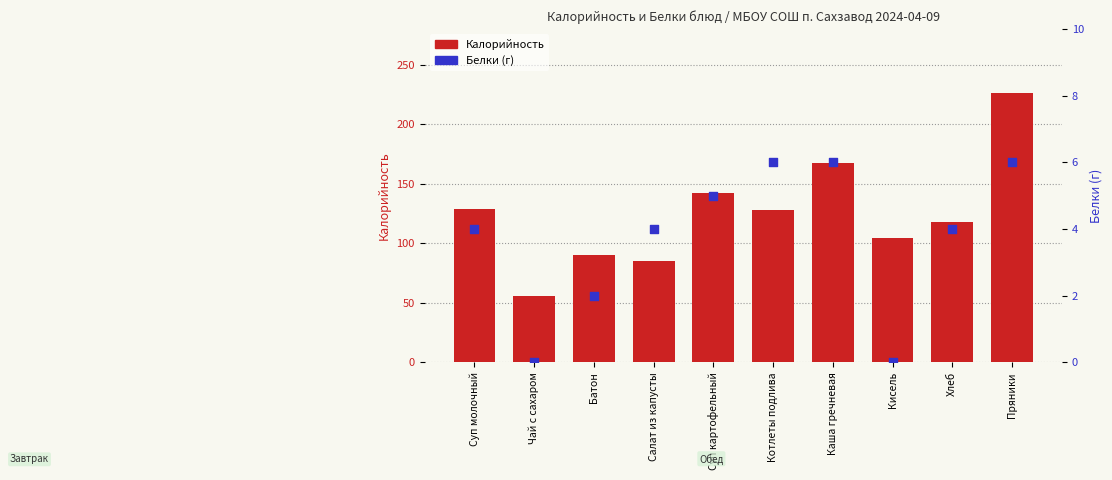

At how many categories does at least one series exceed 176?

1